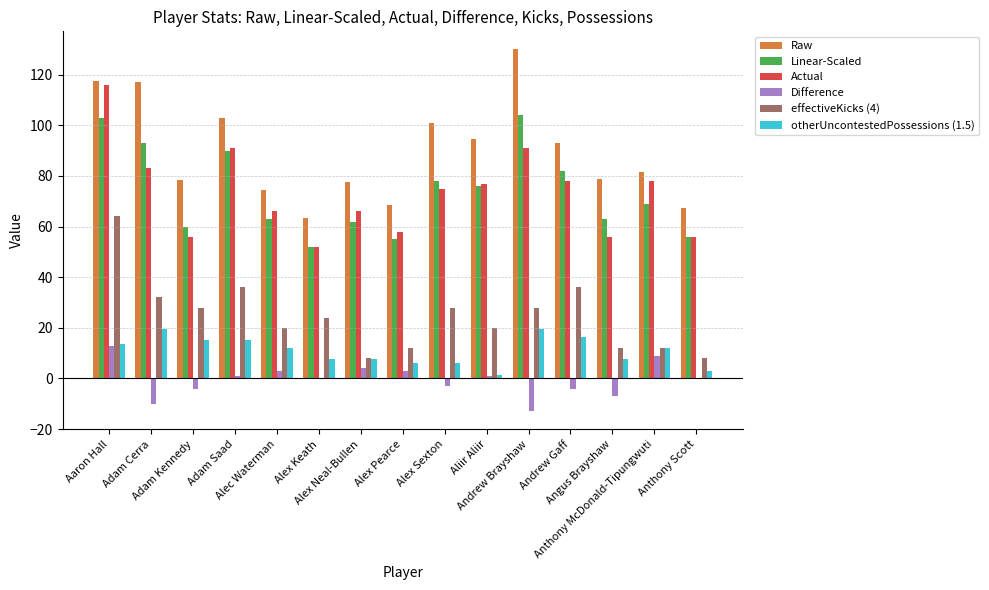

How many categories are shown in the chart?

15